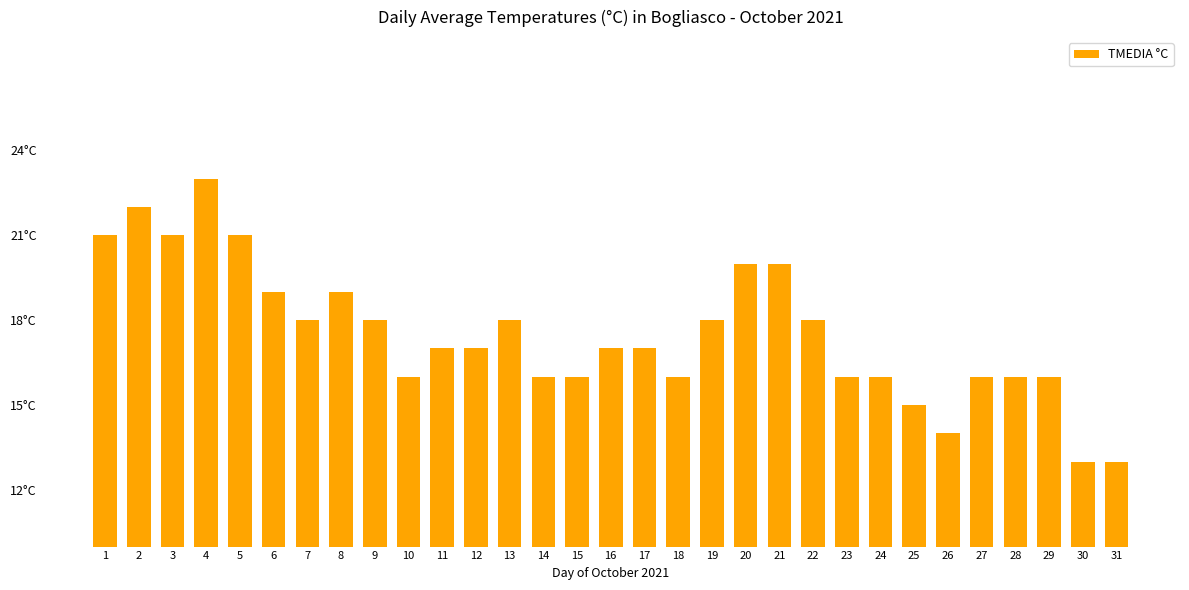

Does the chart contain any negative values?

No